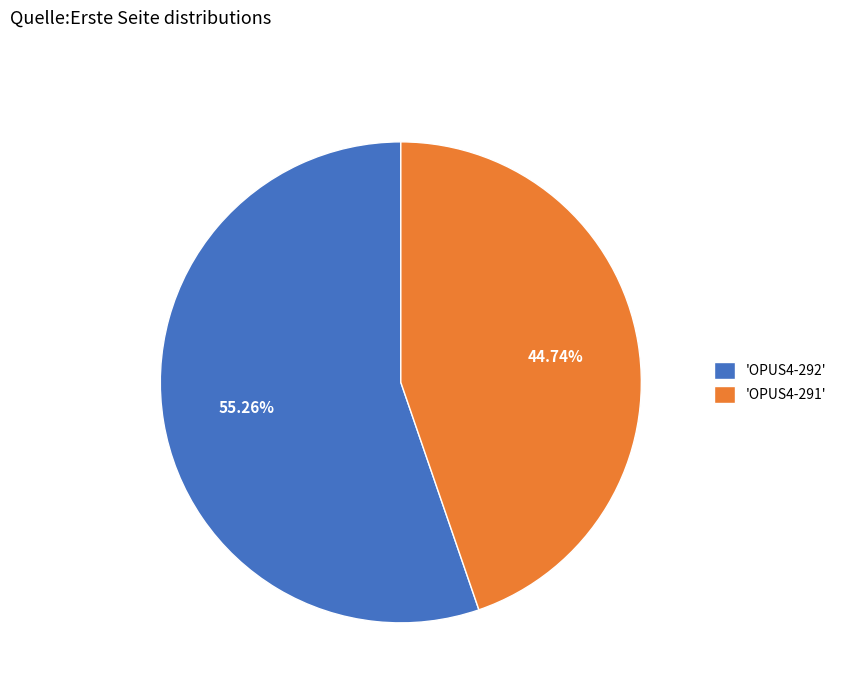

Rank the categories by value from highest to lowest.

'OPUS4-292', 'OPUS4-291'